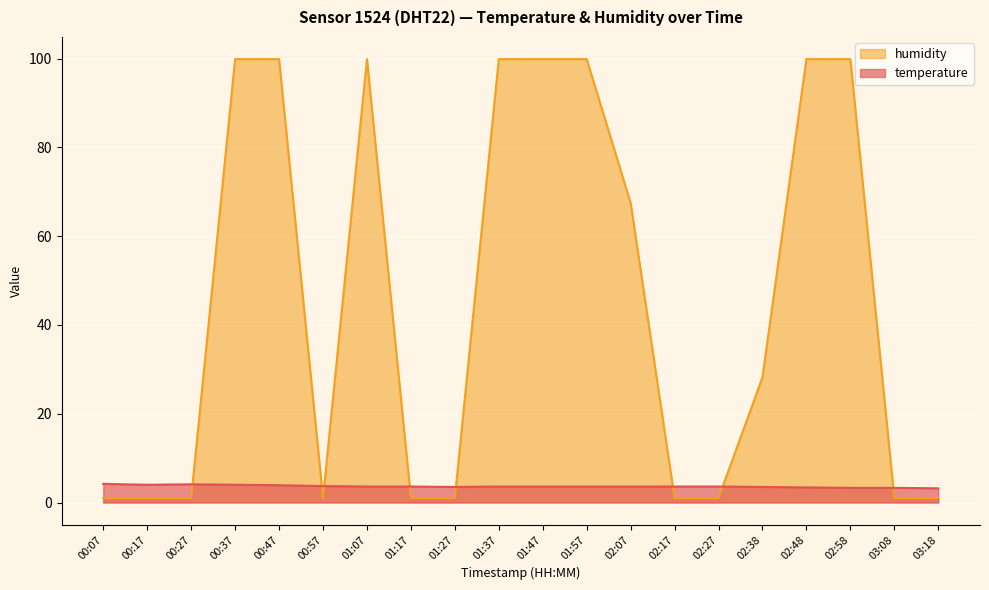

Reading right to left, transcribe all the data shown in this chart.

temperature: 03:18=3.2	03:08=3.3	02:58=3.3	02:48=3.4	02:38=3.5	02:27=3.6	02:17=3.6	02:07=3.6	01:57=3.6	01:47=3.6	01:37=3.6	01:27=3.5	01:17=3.6	01:07=3.6	00:57=3.7	00:47=3.9	00:37=4.0	00:27=4.1	00:17=4.0	00:07=4.2
humidity: 03:18=1.0	03:08=1.0	02:58=99.9	02:48=99.9	02:38=28.2	02:27=1.0	02:17=1.0	02:07=67.5	01:57=99.9	01:47=99.9	01:37=99.9	01:27=1.0	01:17=1.0	01:07=99.9	00:57=1.0	00:47=99.9	00:37=99.9	00:27=1.0	00:17=1.0	00:07=1.0